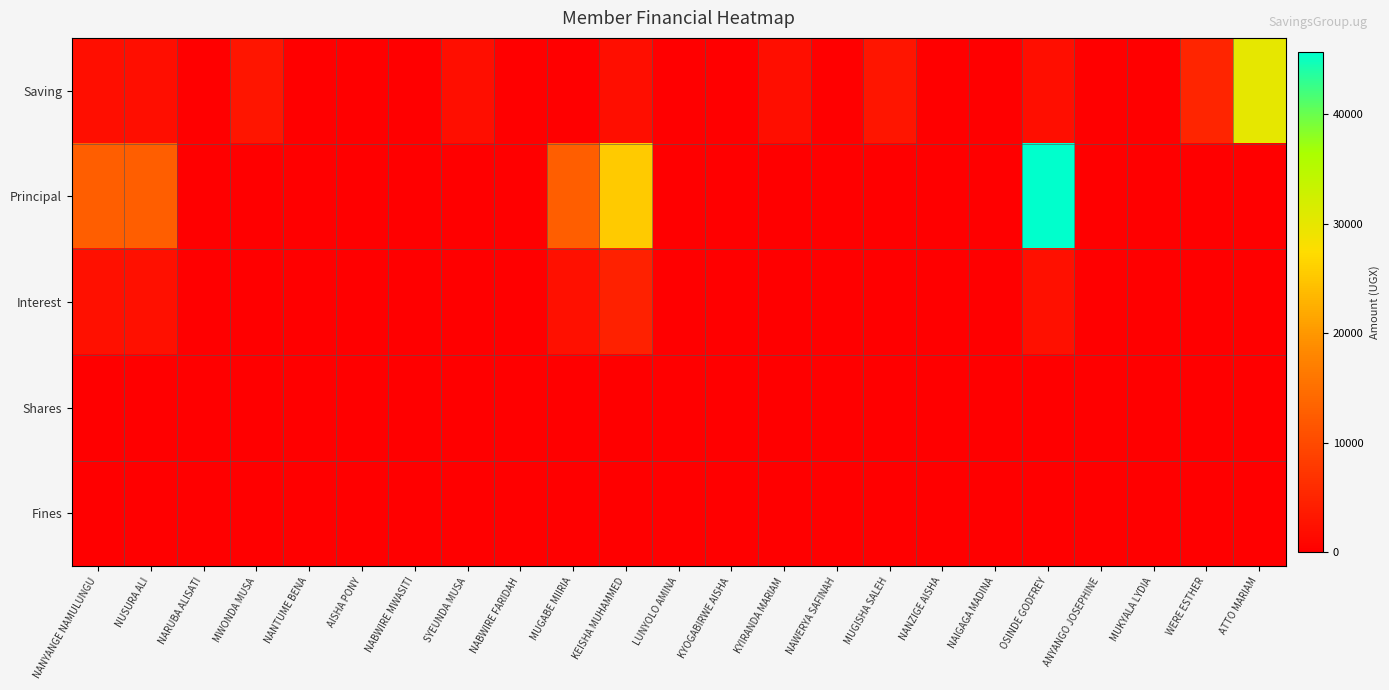

Which series changed the most between MWONDA MUSA and WERE ESTHER?

Saving